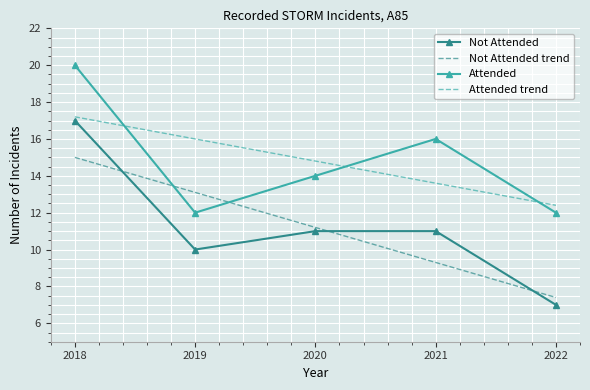

What are all the series names shown in the legend?

Not Attended, Not Attended trend, Attended, Attended trend